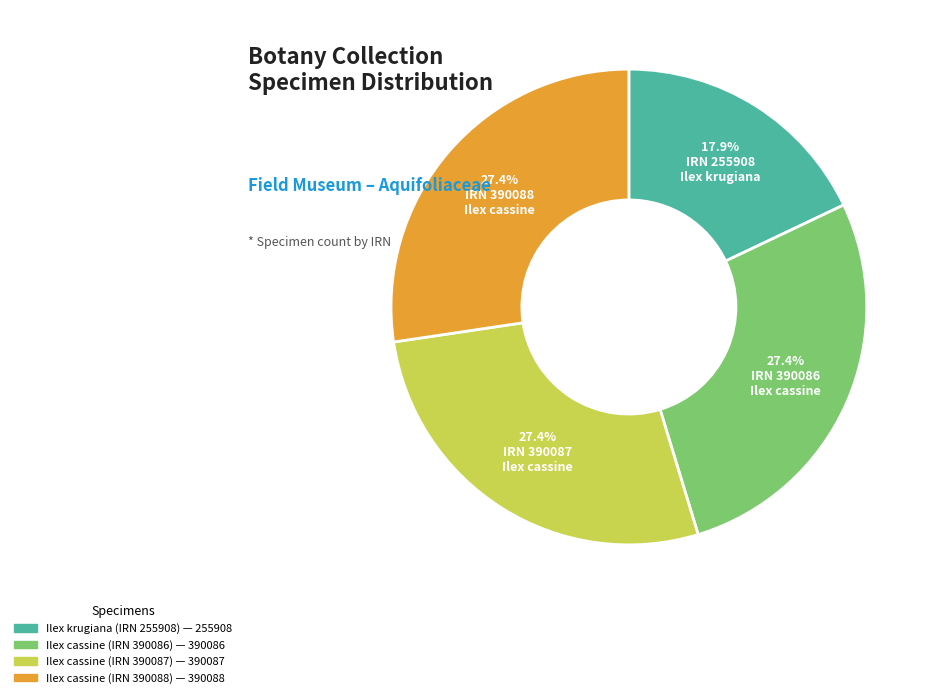

Do Ilex cassine (IRN 390088) and Ilex cassine (IRN 390086) together represent more than half of the pie?

Yes